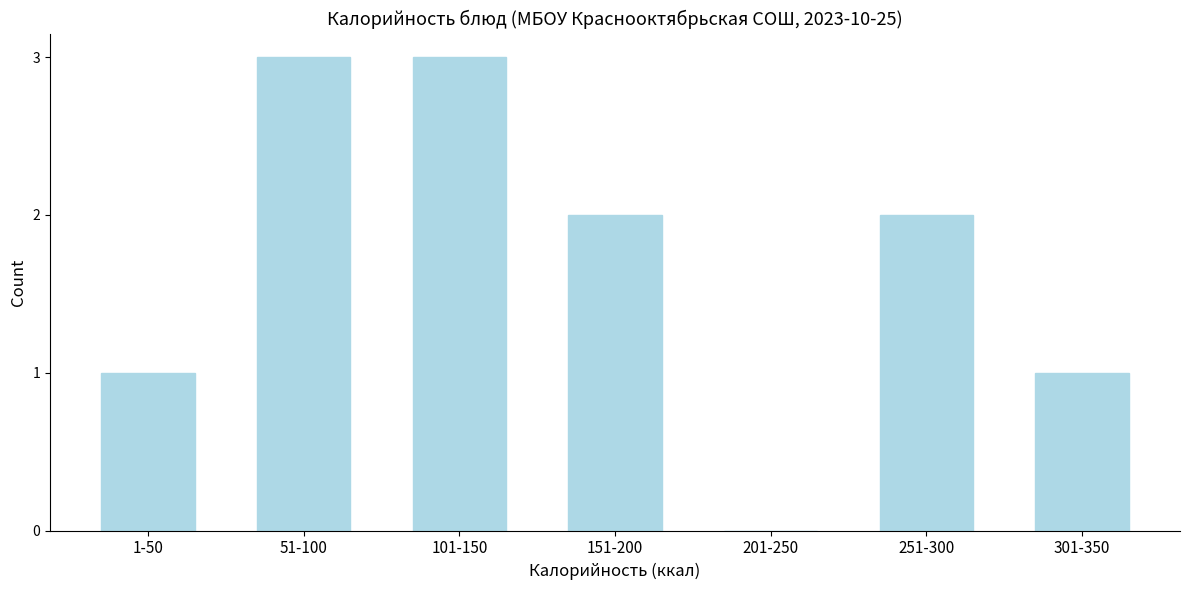

Reading left to right, what are all the values shown in this chart?

1-50=1	51-100=3	101-150=3	151-200=2	201-250=0	251-300=2	301-350=1